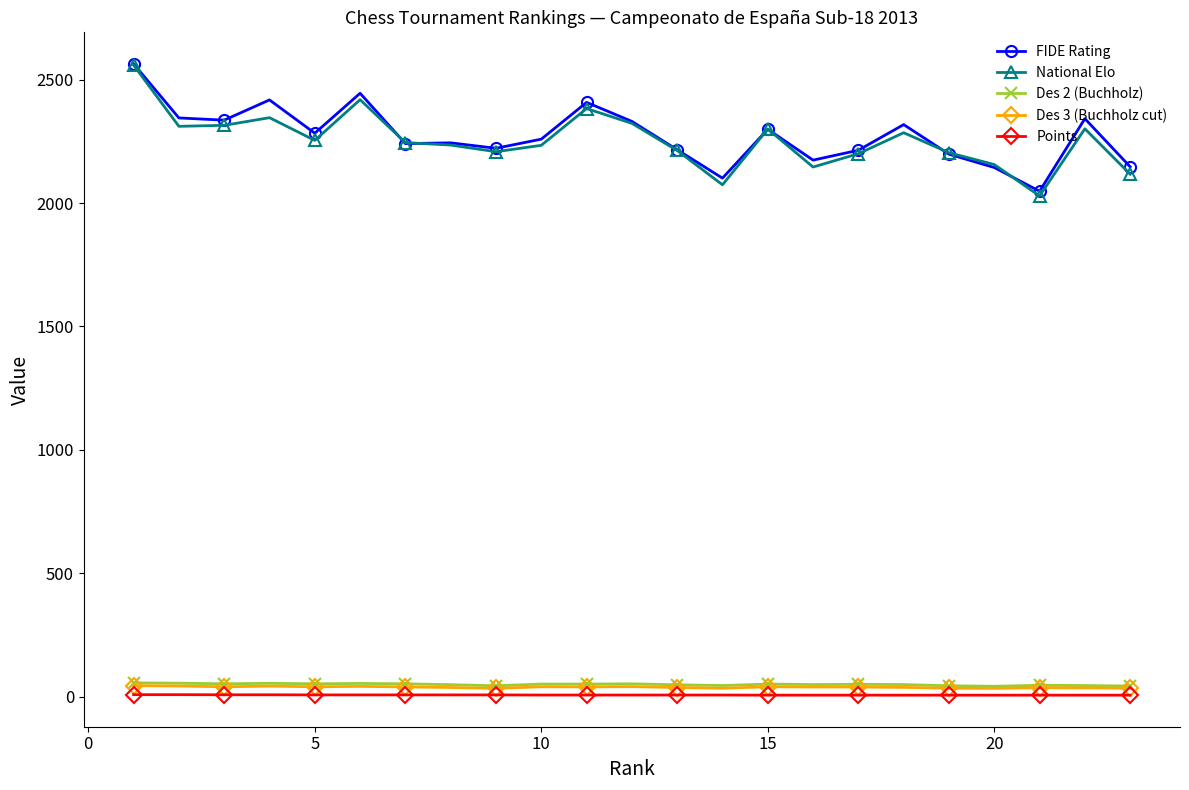

What is the difference between the second highest and minimum values in the Points series?

2.0